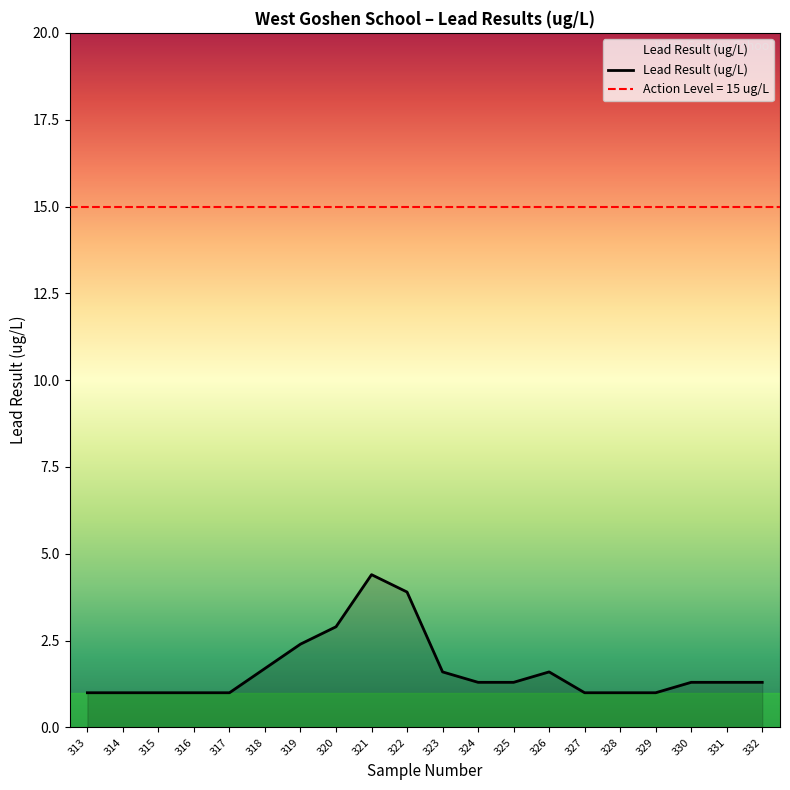

What is the difference between the maximum and minimum values?

3.4